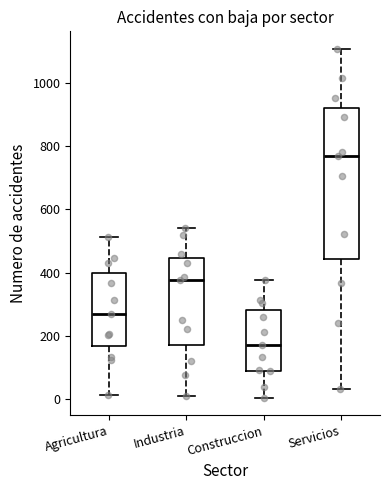

Reading left to right, transcribe this box plot: for each box, give where its median line is, the range the box spans, and where its two whiskers end, as read against the y-axis. The values are not printed on the chart, so give them approximately, as read against the axis.

Agricultura: median 260, box 160 to 400, whiskers 20 to 520
Industria: median 380, box 180 to 440, whiskers 20 to 540
Construccion: median 180, box 100 to 280, whiskers 0 to 380
Servicios: median 760, box 440 to 920, whiskers 40 to 1100